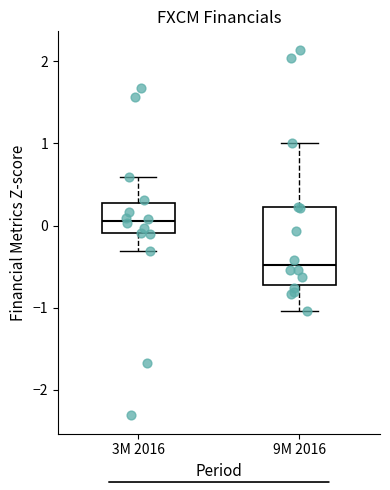

Reading left to right, transcribe this box plot: for each box, give where its median line is, the range the box spans, and where its two whiskers end, as read against the y-axis. The values are not printed on the chart, so give them approximately, as read against the axis.

3M 2016: median 0.1, box -0.1 to 0.3, whiskers -0.3 to 0.6
9M 2016: median -0.5, box -0.7 to 0.2, whiskers -1.0 to 1.0